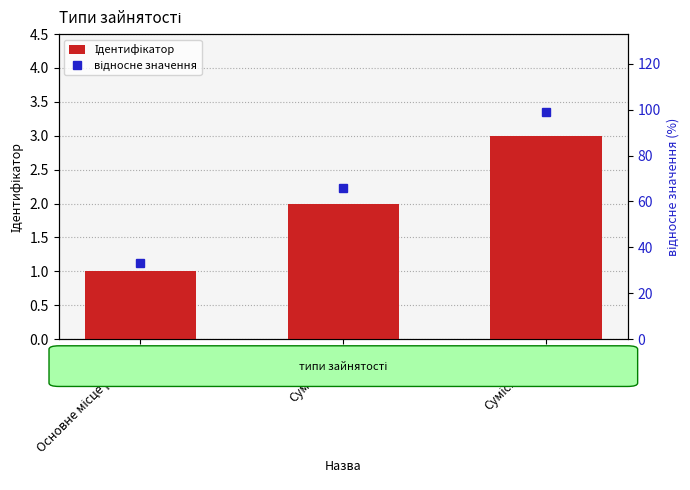

The відносне значення series shows 39 at Суміщення. True or false?

False